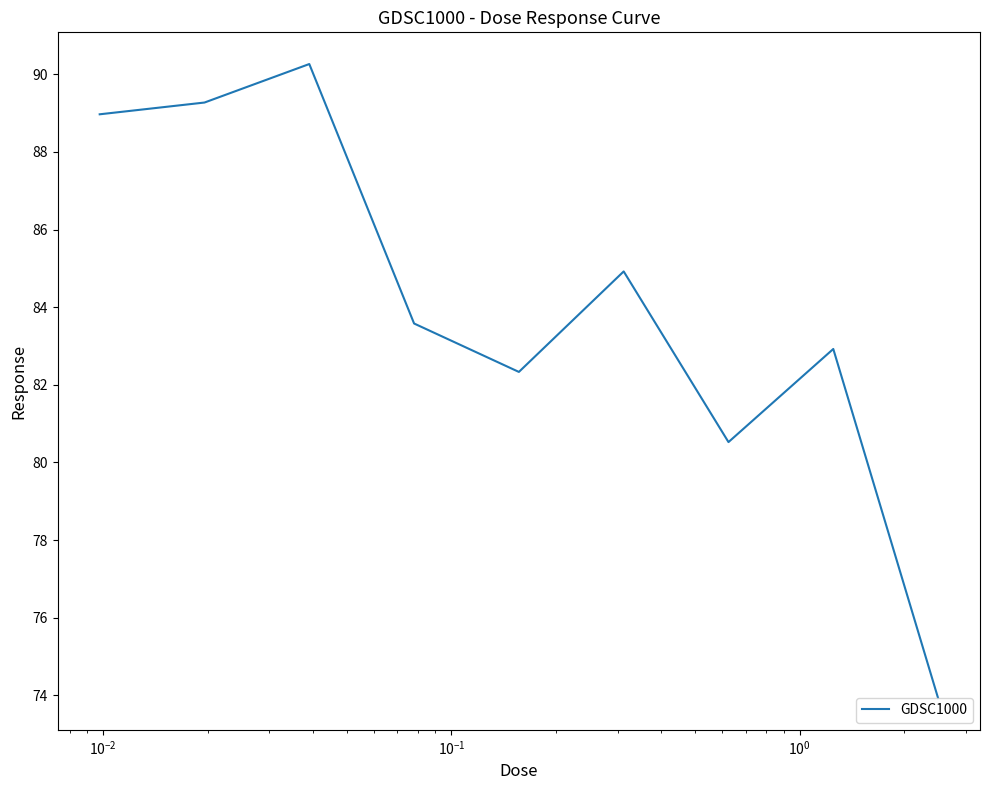

What is the difference between the second highest and minimum values?

15.3